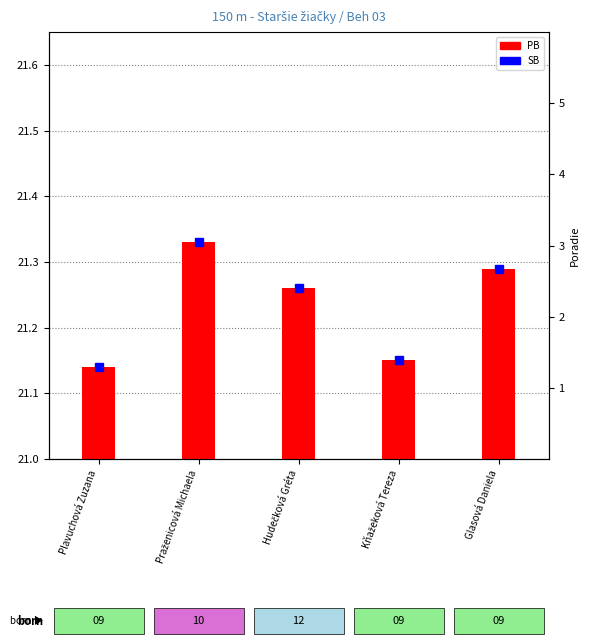

How many bars are there in total?

5